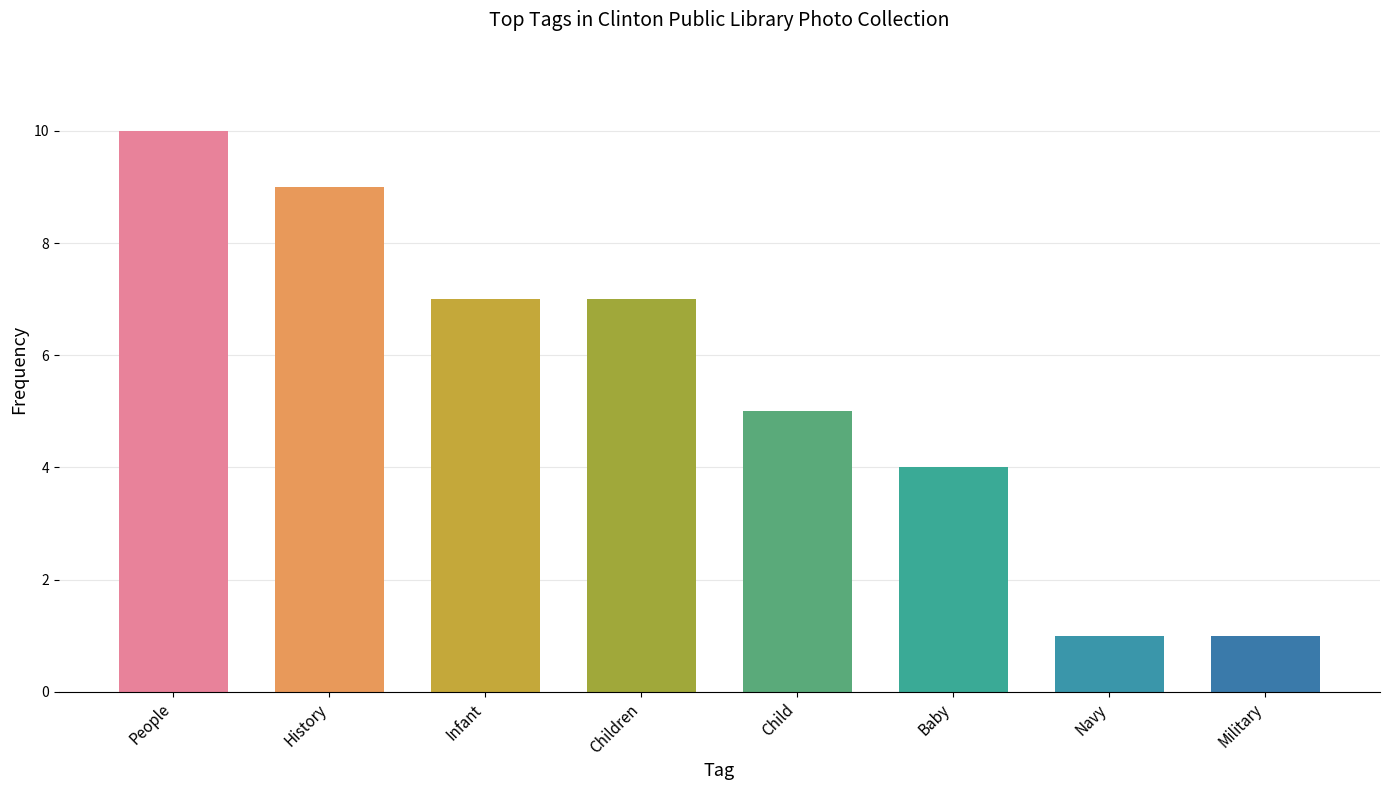

Reading left to right, extract all data points from this chart.

10	9	7	7	5	4	1	1